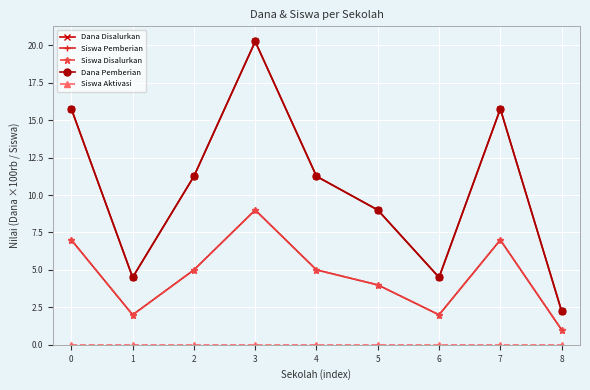

Is this an area chart (filled region under the line)?

No